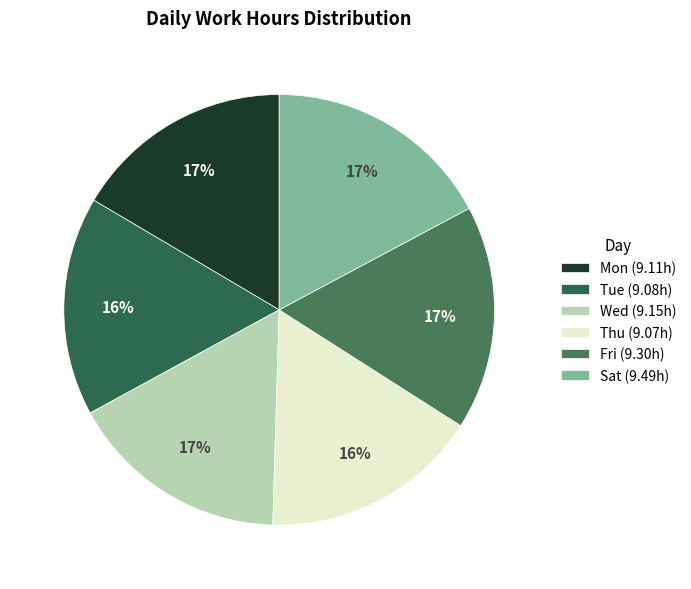

Which category has the smallest portion of the pie?

Thu